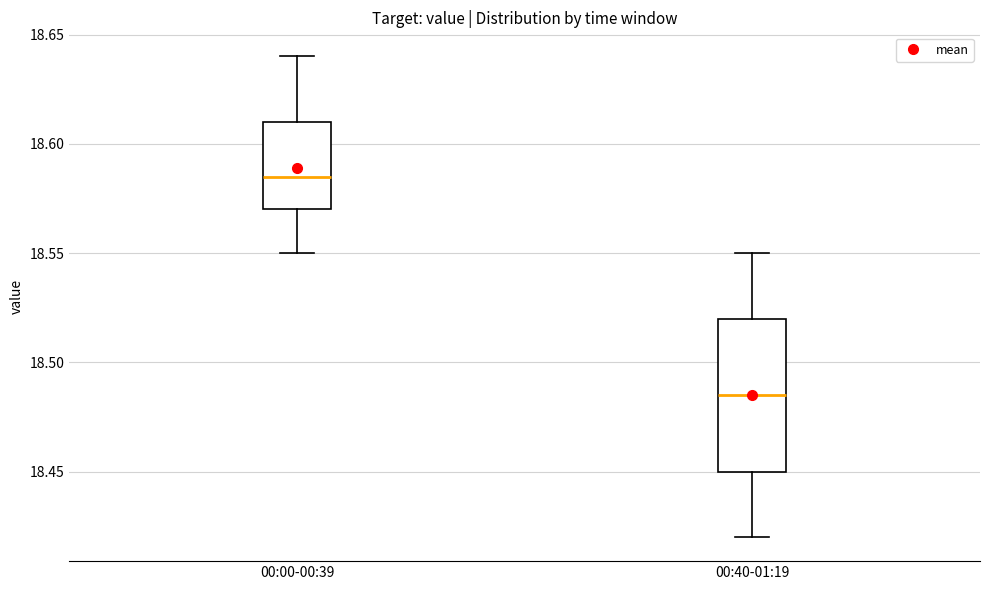

Reading left to right, read every box against the y-axis: the position of its median line, the range the box covers, and the ends of its whiskers. The values are not printed on the chart, so give them approximately, as read against the axis.

00:00-00:39: median 18.585, box 18.570 to 18.610, whiskers 18.550 to 18.640
00:40-01:19: median 18.485, box 18.450 to 18.520, whiskers 18.420 to 18.550